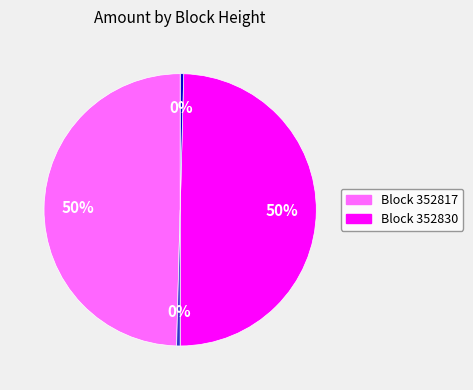

To the nearest percent, what is the average slice percentage?

25%